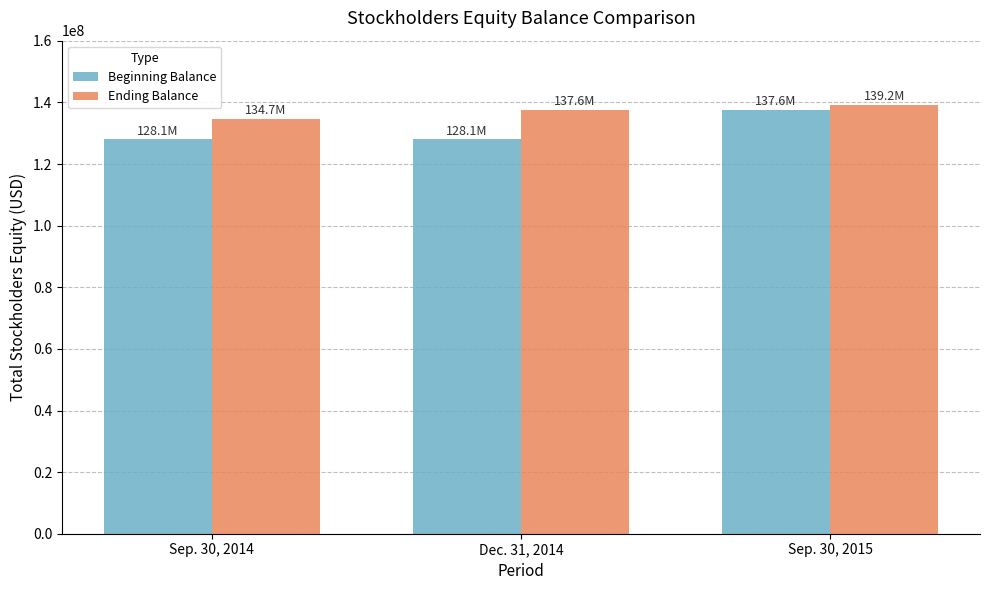

How many categories are shown in the chart?

3